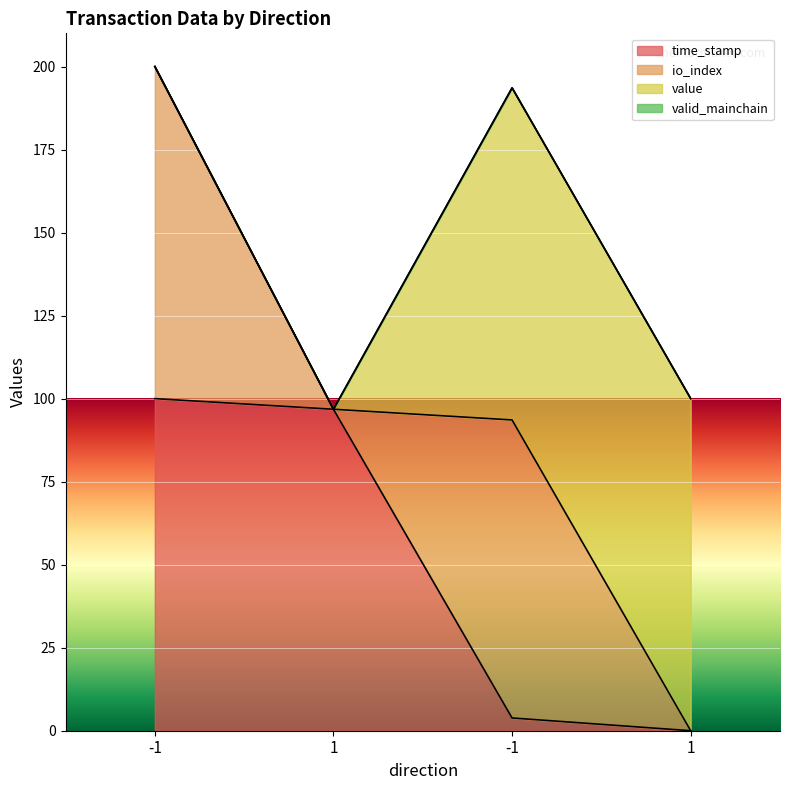

What is the sum of the time_stamp values at -1 and -1?

103.8